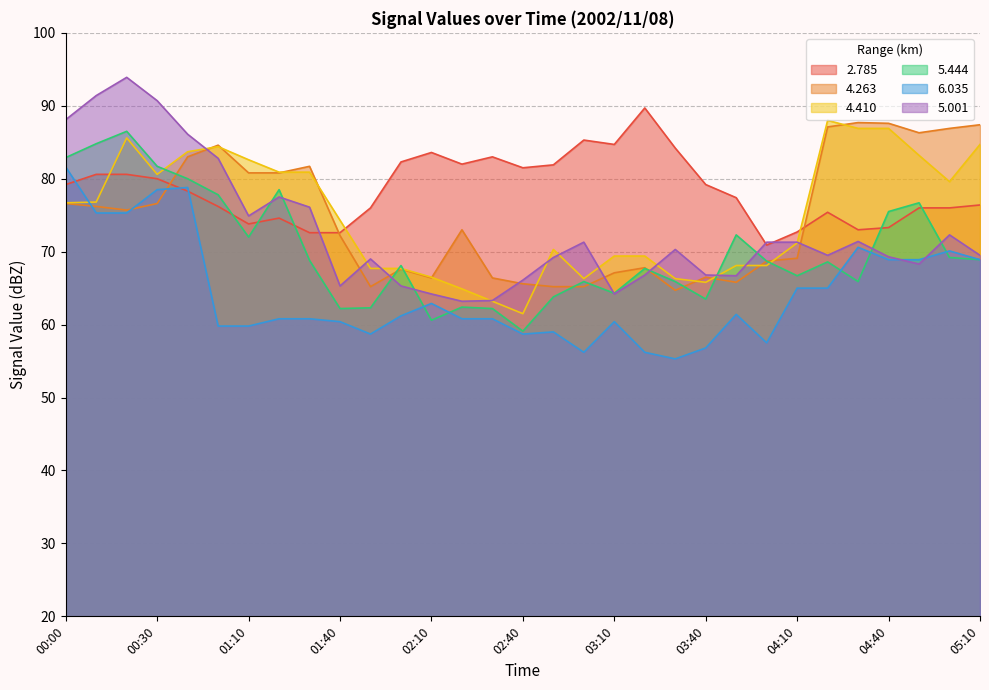

Between 02:10 and 03:50, which is larger?

02:10